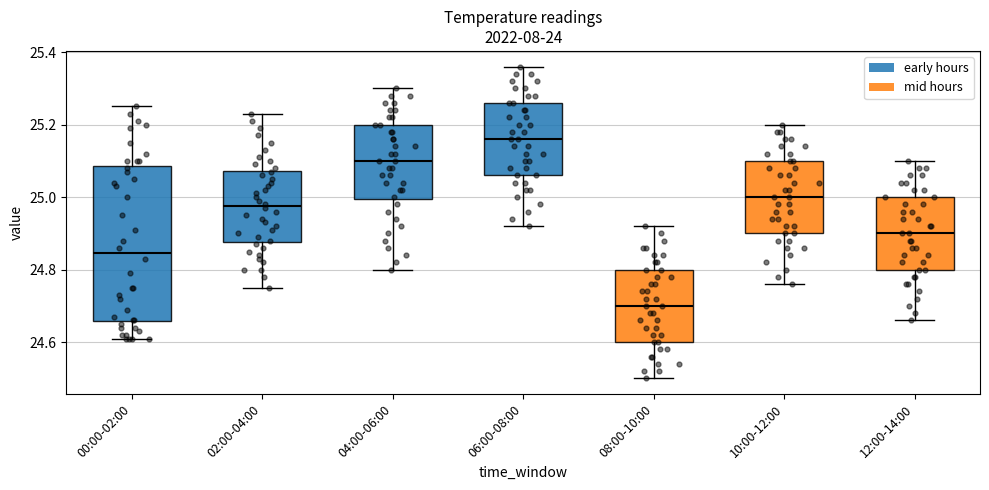

Which box has the highest median line?

06:00-08:00